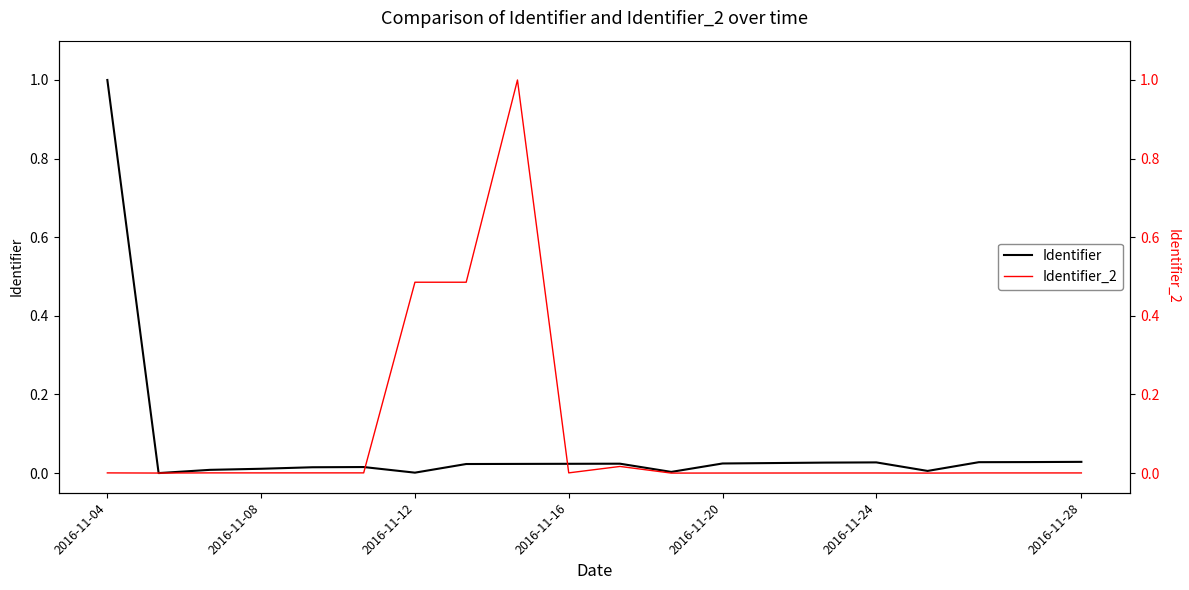

What is the maximum value for Identifier?

1.0